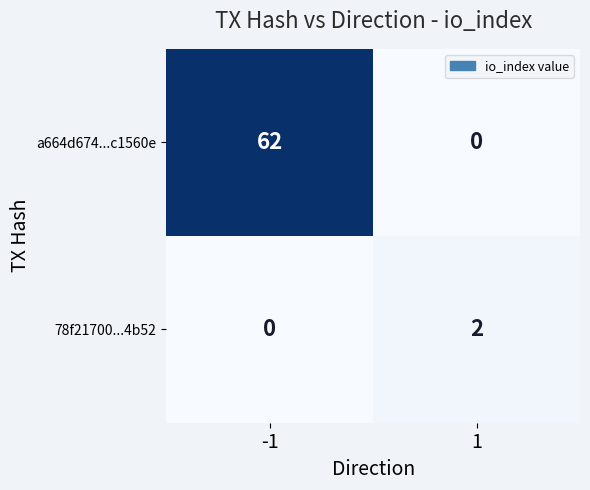

Reading right to left, extract all data points from this chart.

a664d674...c1560e: 0	62
78f21700...4b52: 2	0